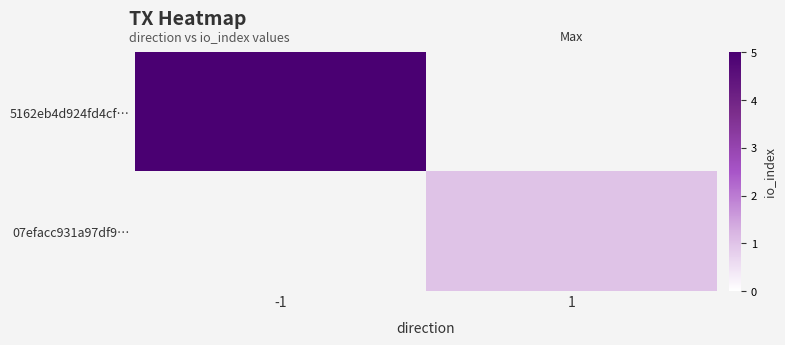

Reading left to right, what are all the values shown in this chart?

5162eb4d924fd4cf…: -1=5	1=0
07efacc931a97df9…: -1=0	1=1